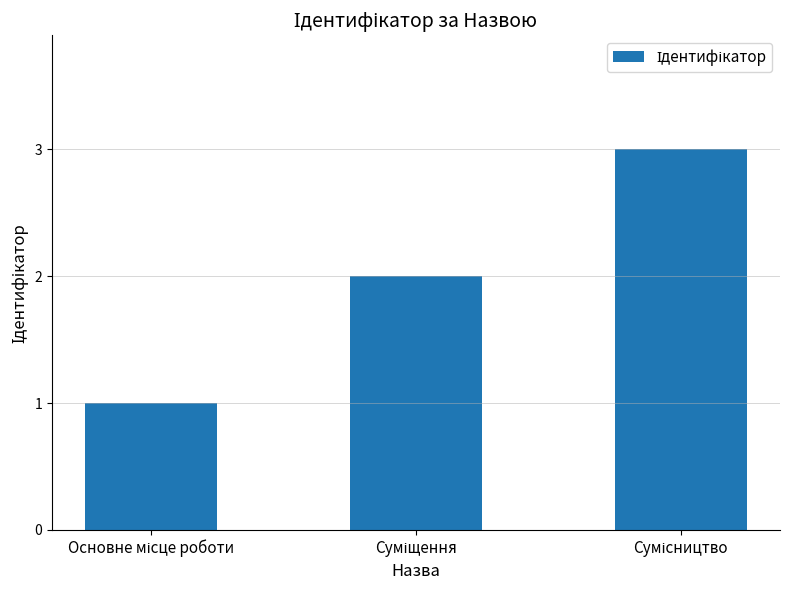

What is the sum of all values?

6